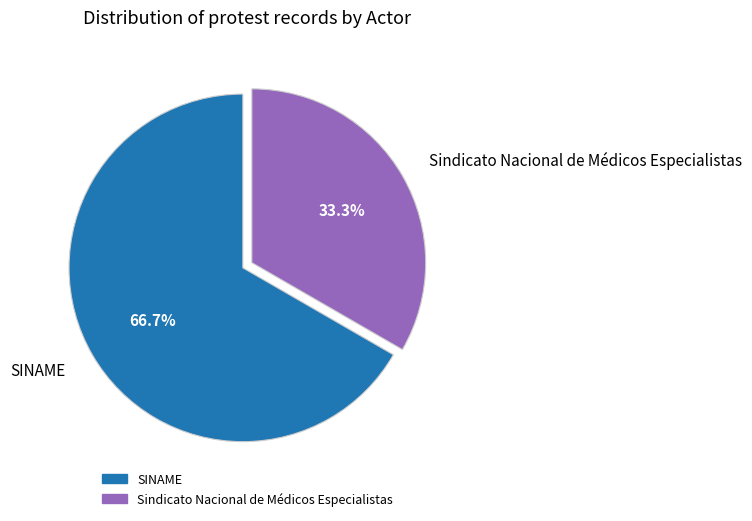

What is the smallest slice in the pie chart?

Sindicato Nacional de Médicos Especialistas